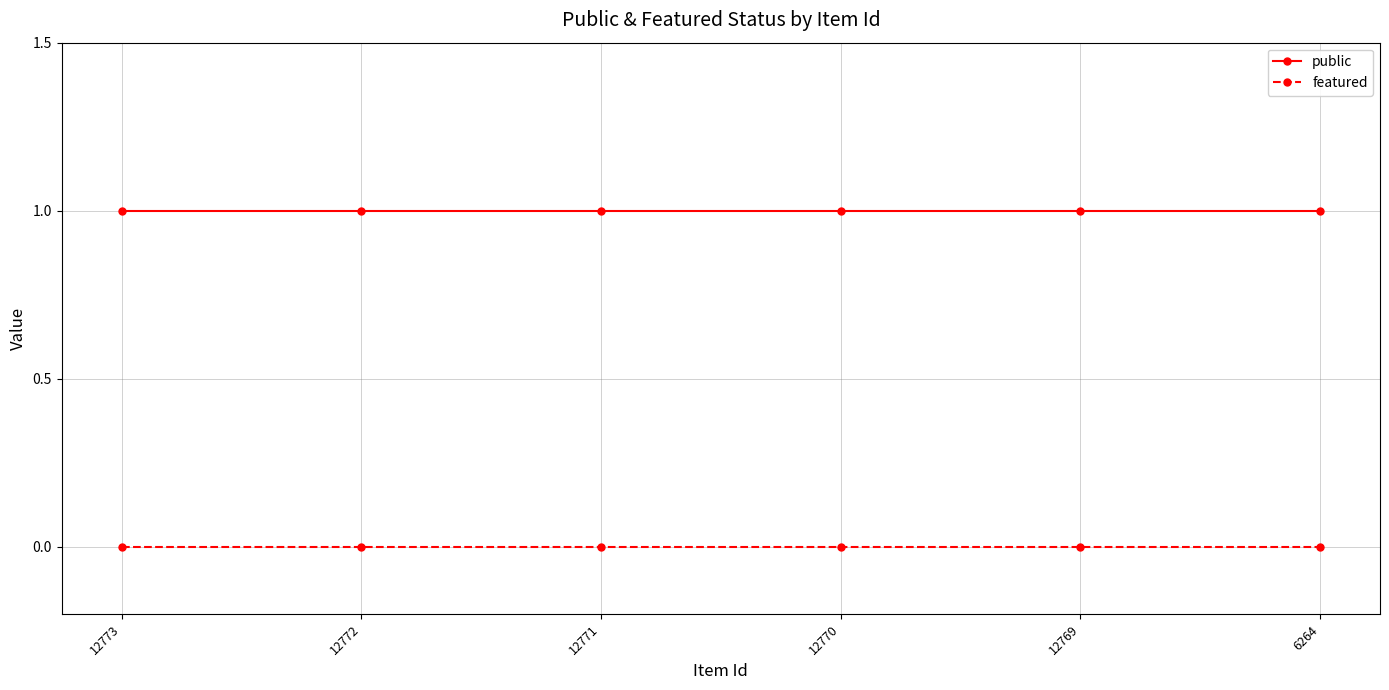

Reading left to right, what are all the values shown in this chart?

public: 12773=1	12772=1	12771=1	12770=1	12769=1	6264=1
featured: 12773=0	12772=0	12771=0	12770=0	12769=0	6264=0